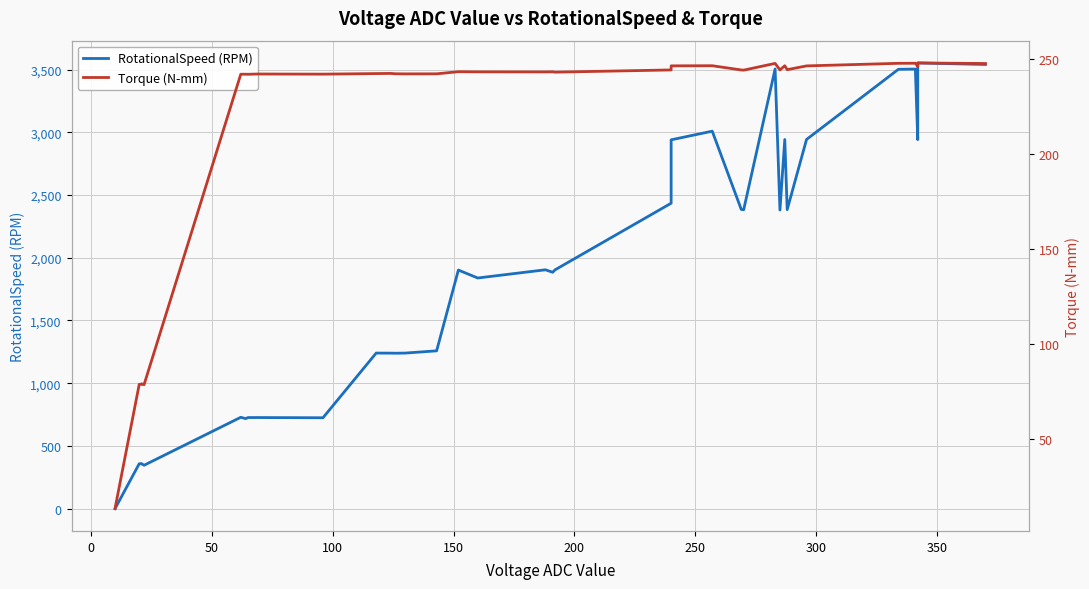

How many values in the Torque (N-mm) series exceed 242?

23